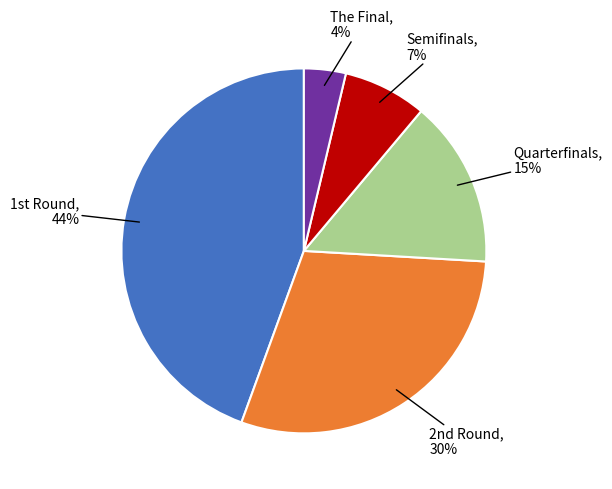

Is there a majority slice in this chart?

No